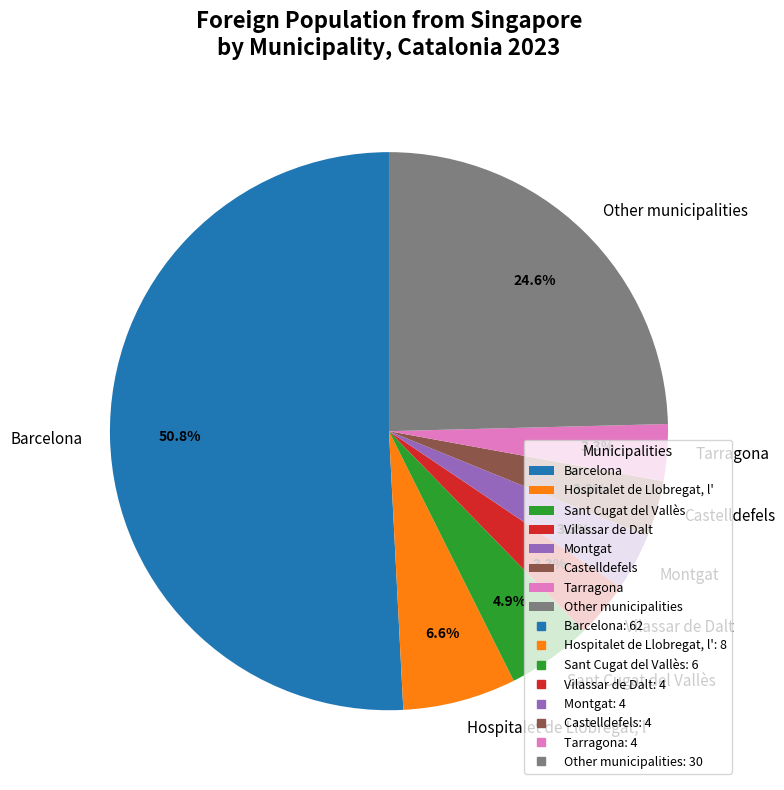

To the nearest percent, what is the average slice percentage?

12%